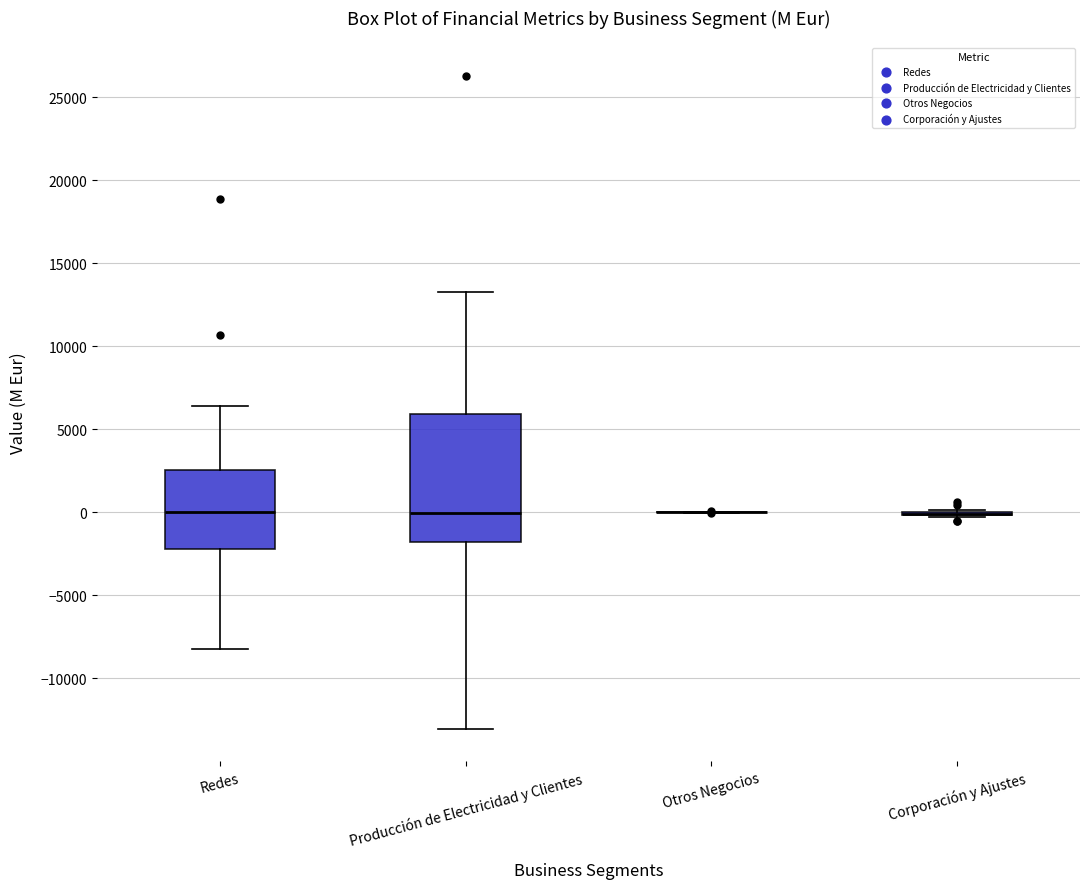

Which box is the tallest, from its lower edge to its upper edge?

Producción de Electricidad y Clientes